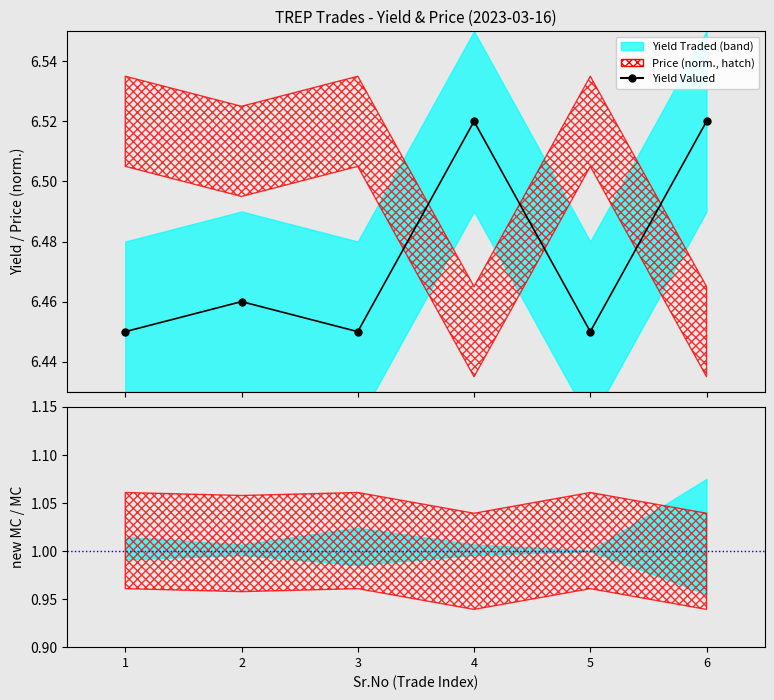

Count the number of categories in the chart.

6